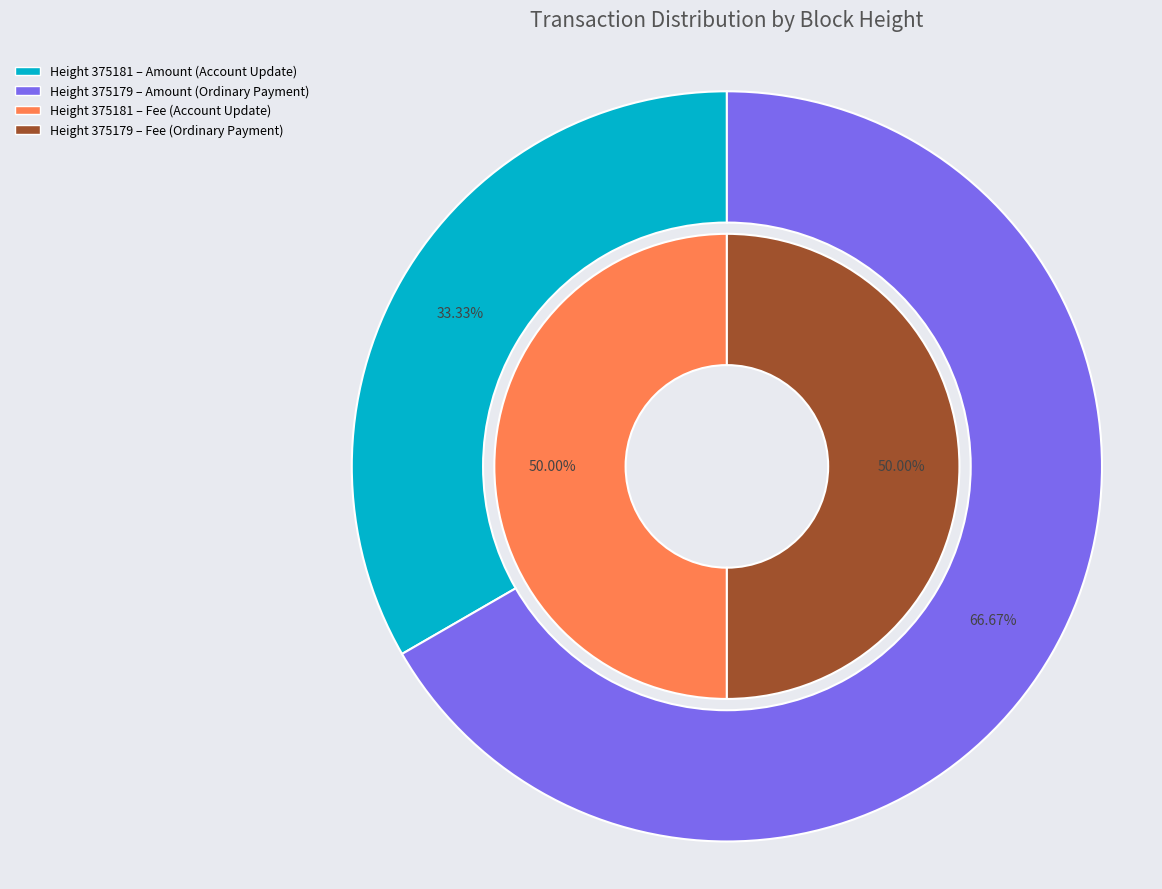

Is it true that 375179 is 57% of the pie?

False